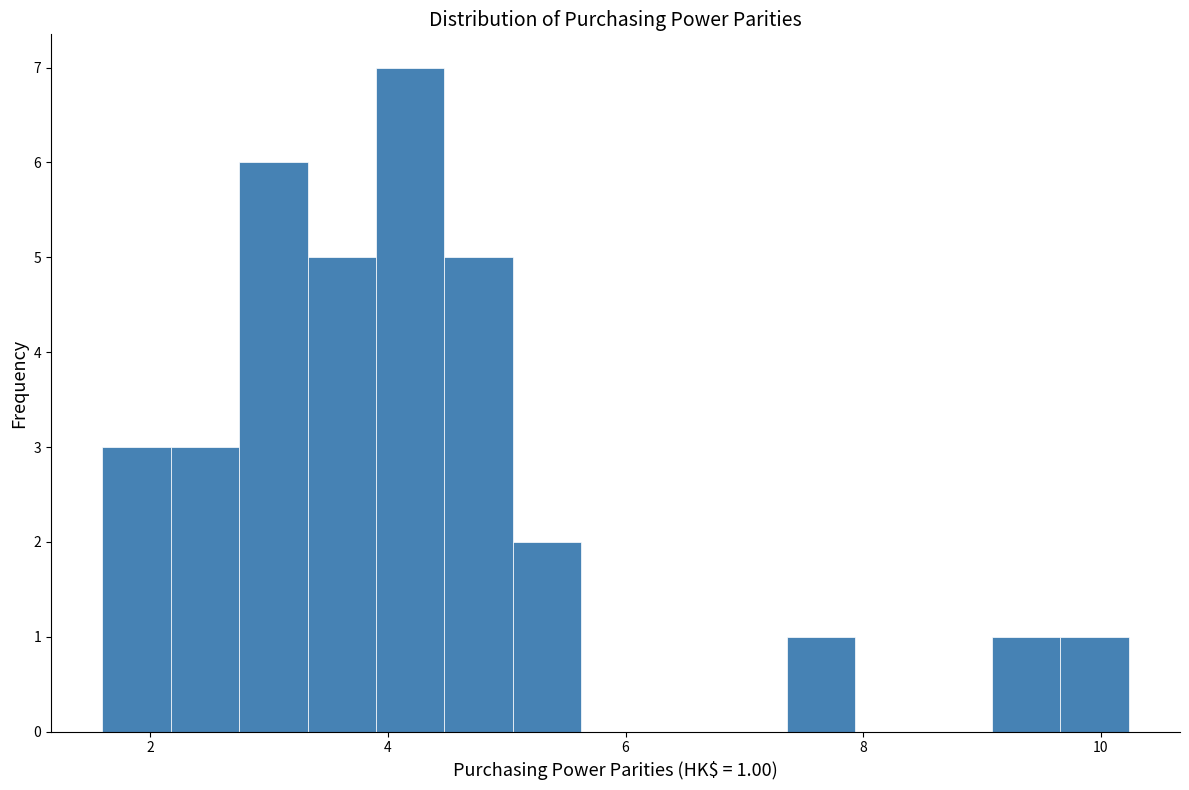

Read against the x-axis, roughly where is the centre of the tallest bar?

4.2